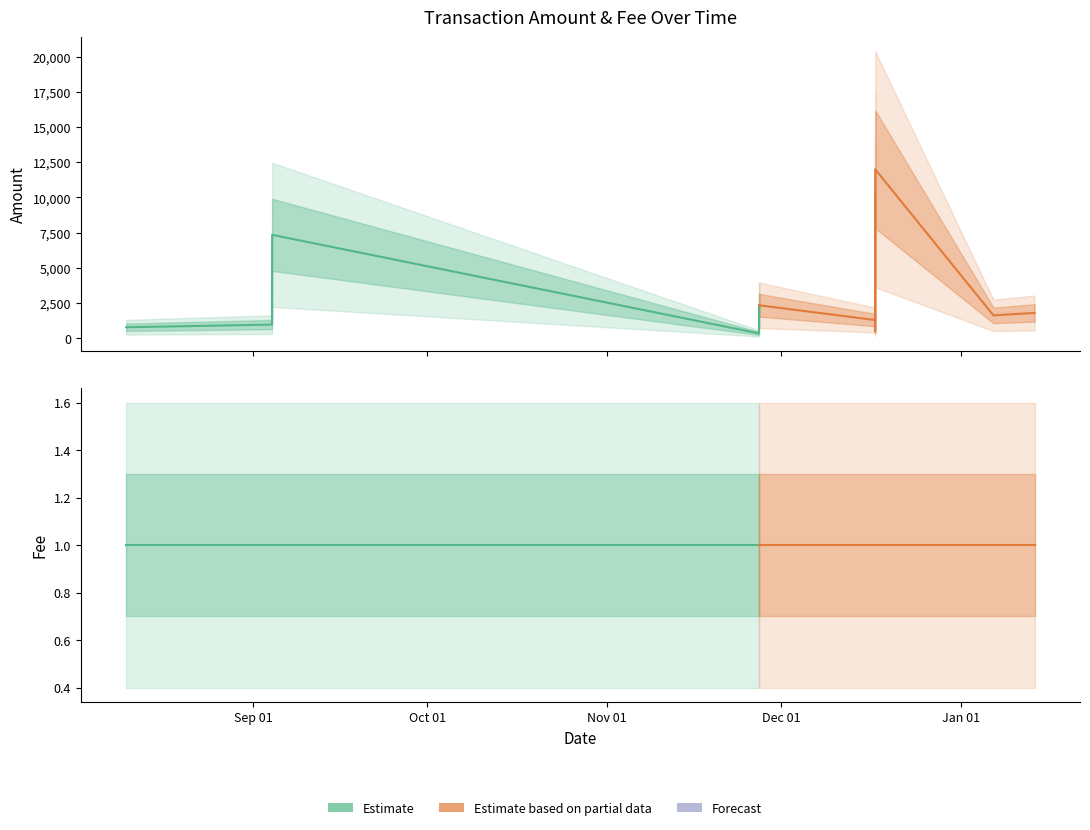

Which has a higher value, 2017-12-17 04:16:54 or 2017-12-17 04:18:04?

2017-12-17 04:16:54